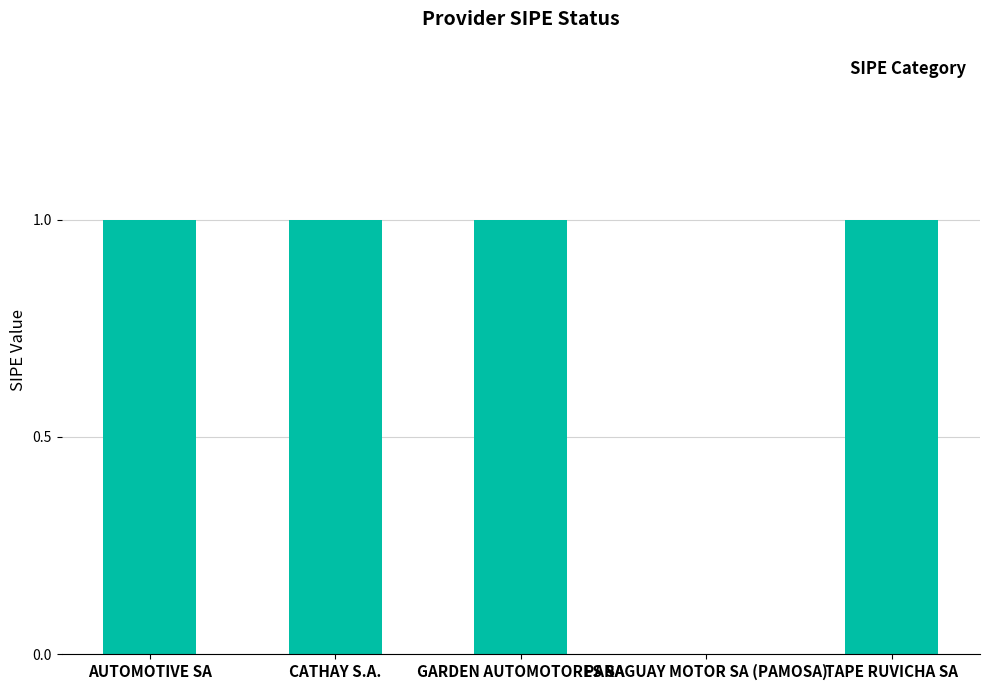

What is the ratio of the value at AUTOMOTIVE SA to the value at CATHAY S.A.?

1.0